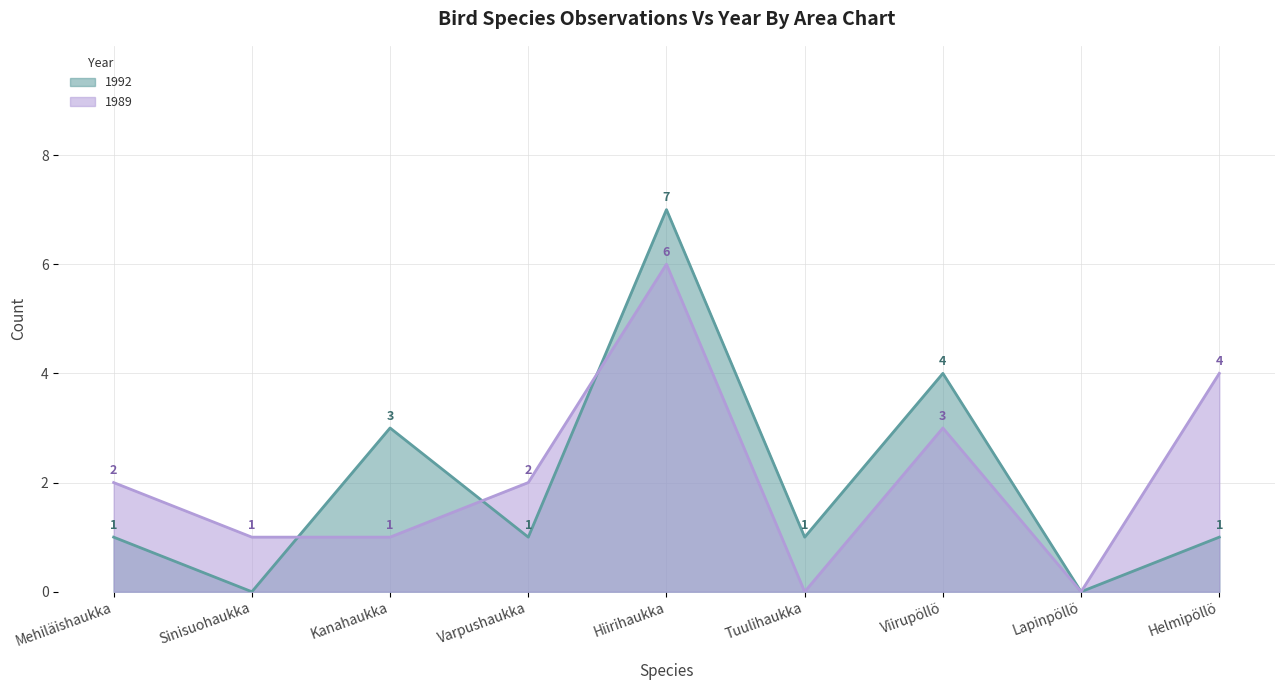

What position from the right is Kanahaukka?

7